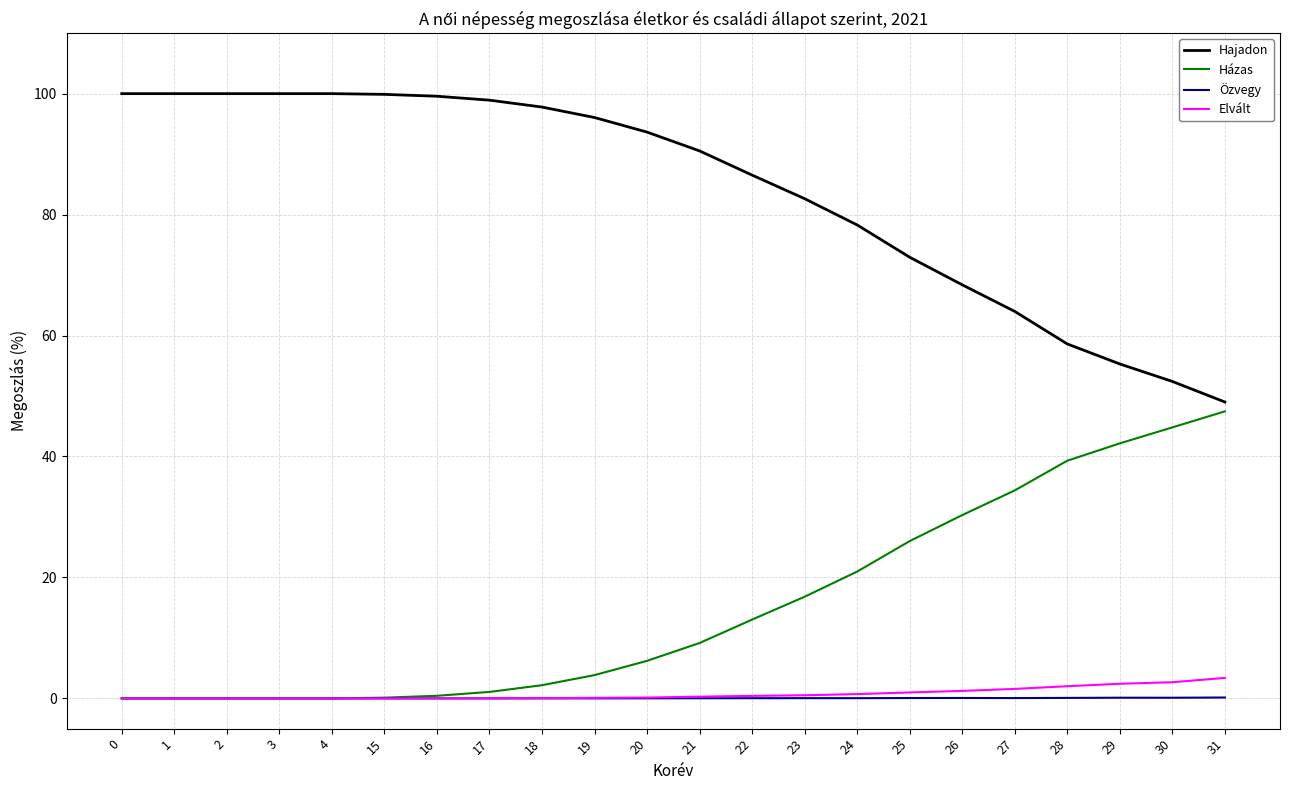

Which category has the lowest value in the Hajadon series?

31